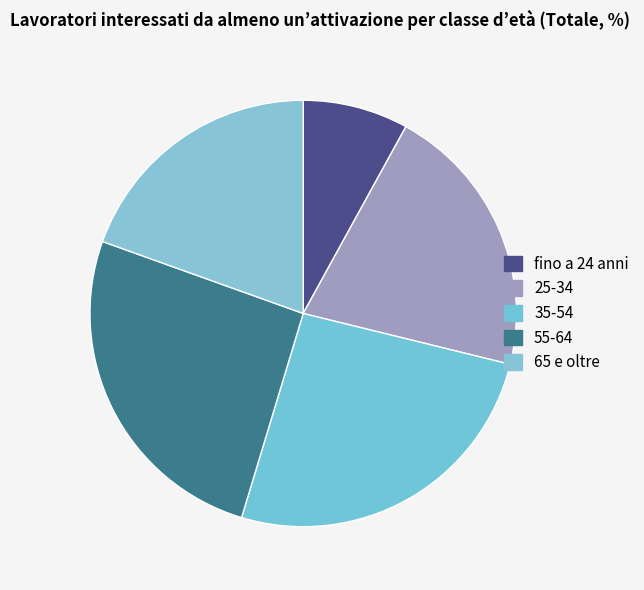

Is fino a 24 anni the majority of the pie?

No